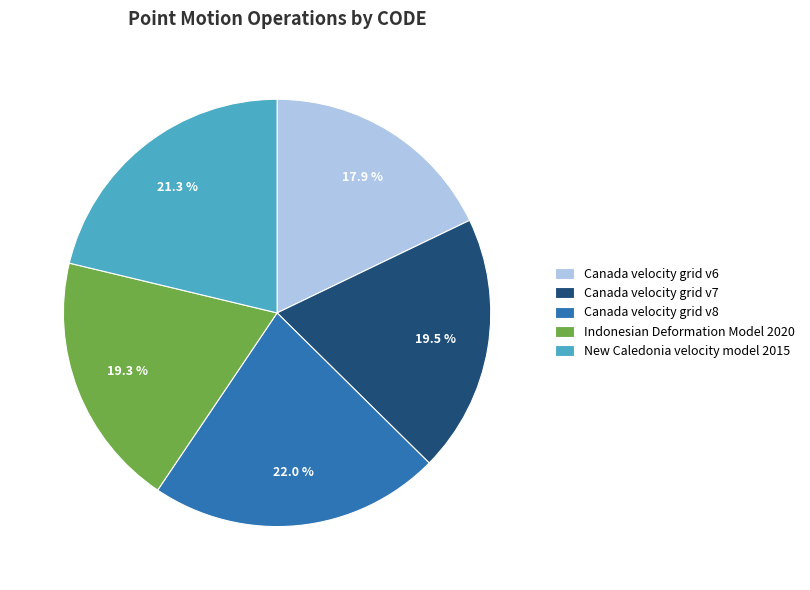

To the nearest percent, what is the difference between the Indonesian Deformation Model 2020 and Canada velocity grid v8 slice percentages?

3%